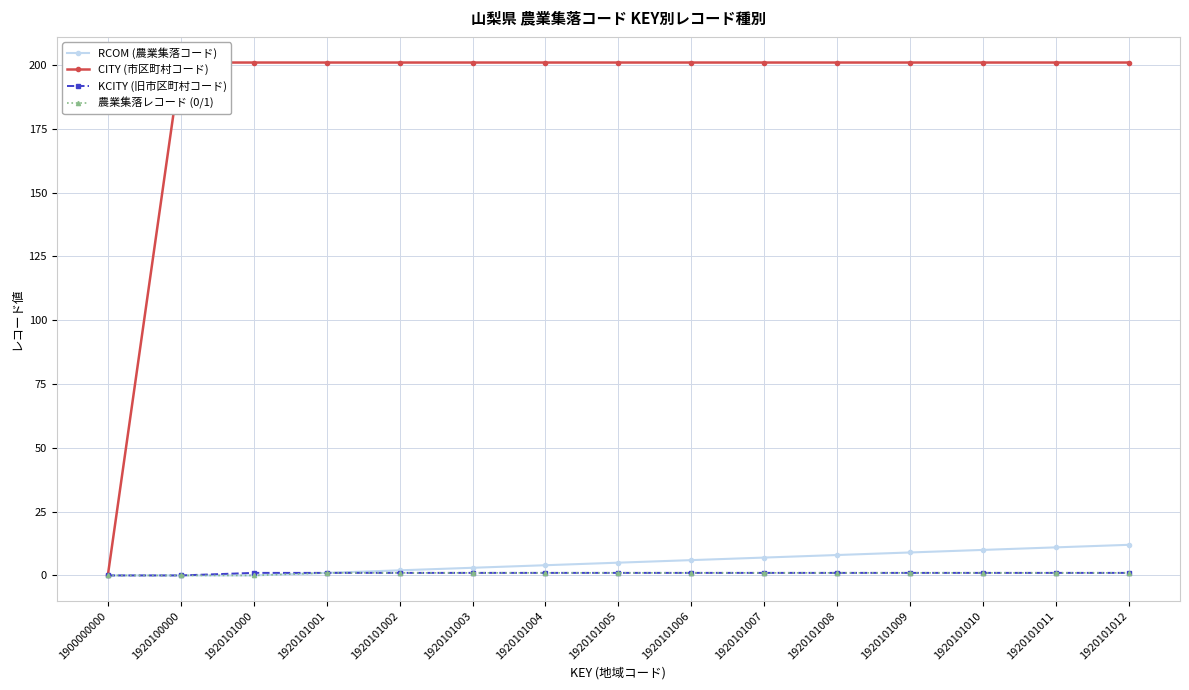

How many positive values does the KCITY (旧市区町村コード) series have?

13